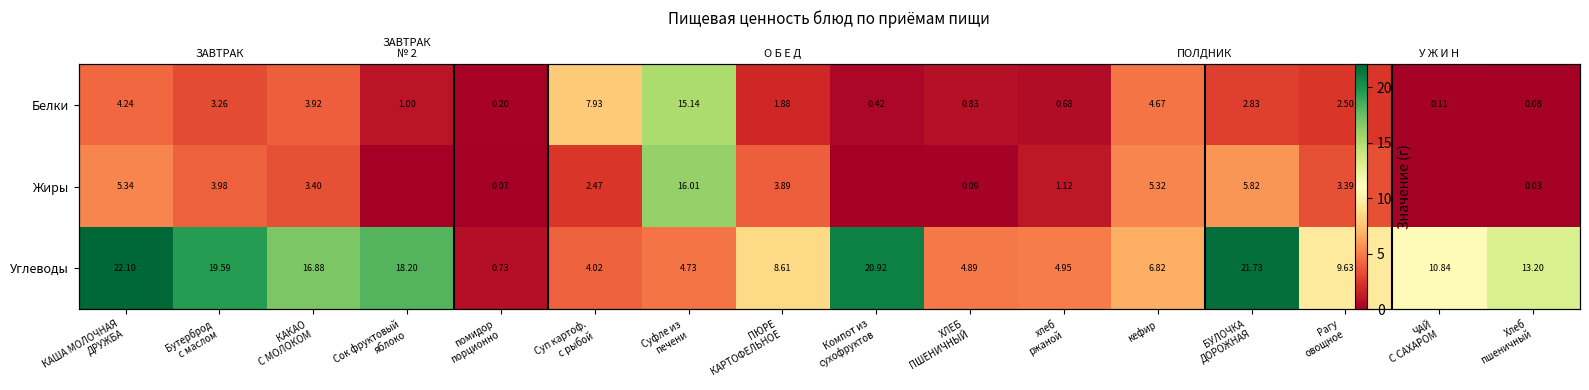

The value of Углеводы at Суп картоф. с рыбой is 2.5. True or false?

False